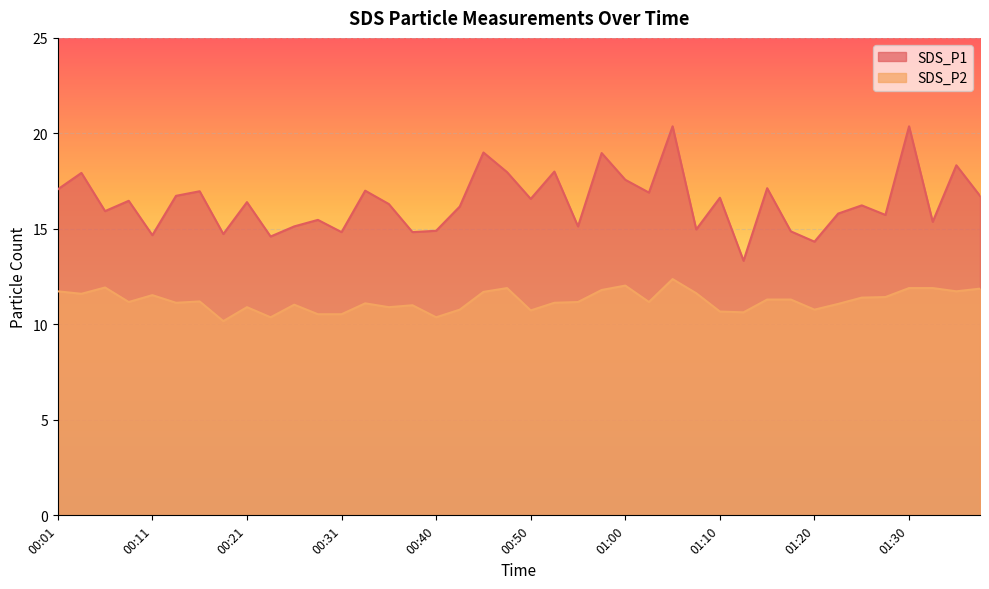

Reading right to left, transcribe all the data shown in this chart.

SDS_P1: 16.7	18.3	15.4	20.4	15.7	16.2	15.8	14.3	14.9	17.1	13.3	16.6	15.0	20.4	16.9	17.6	19.0	15.1	18.0	16.6	18.0	19.0	16.2	14.9	14.8	16.3	17.0	14.8	15.5	15.1	14.6	16.4	14.7	17.0	16.7	14.7	16.5	15.9	17.9	17.1
SDS_P2: 11.9	11.7	11.9	11.9	11.4	11.4	11.1	10.8	11.3	11.3	10.6	10.7	11.6	12.4	11.2	12.0	11.8	11.2	11.1	10.7	11.9	11.7	10.8	10.4	11.0	10.9	11.1	10.5	10.5	11.0	10.4	10.9	10.2	11.2	11.1	11.5	11.2	11.9	11.6	11.7